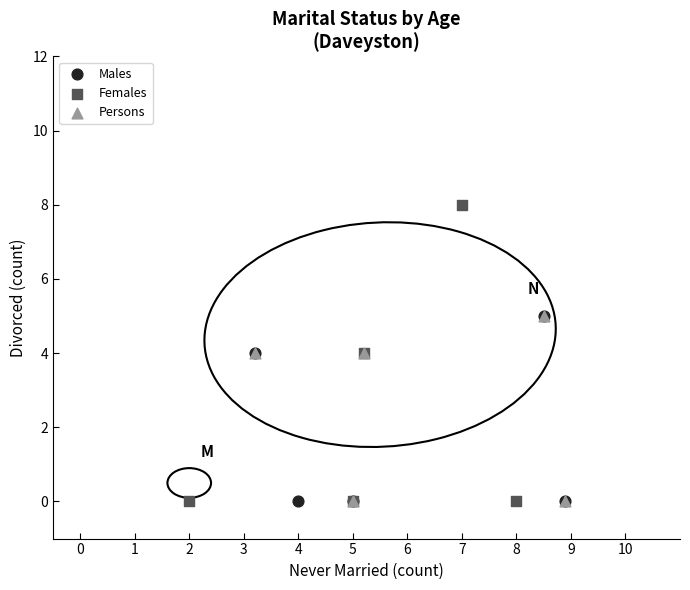

Which series has the widest spread of Y values?

Females